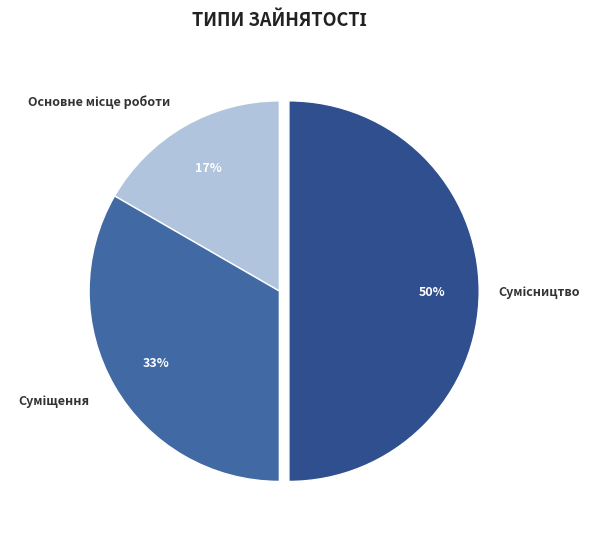

To the nearest percent, what is the average slice percentage?

33%